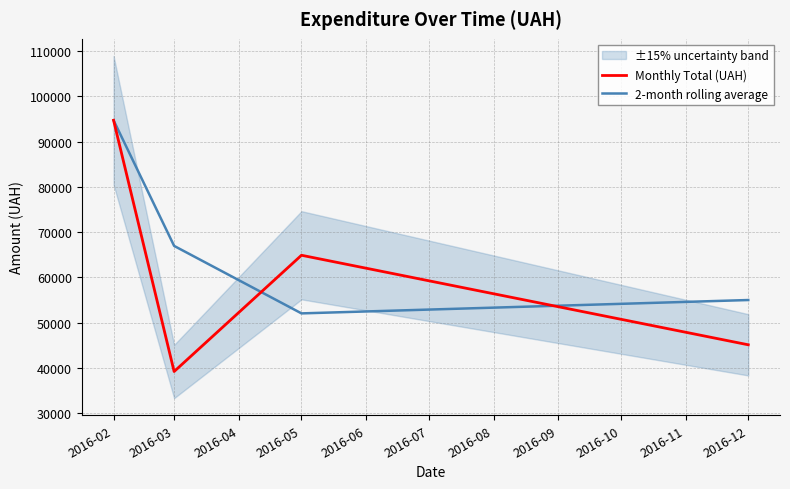

At which label does Monthly Total (UAH) reach its peak?

2016-02